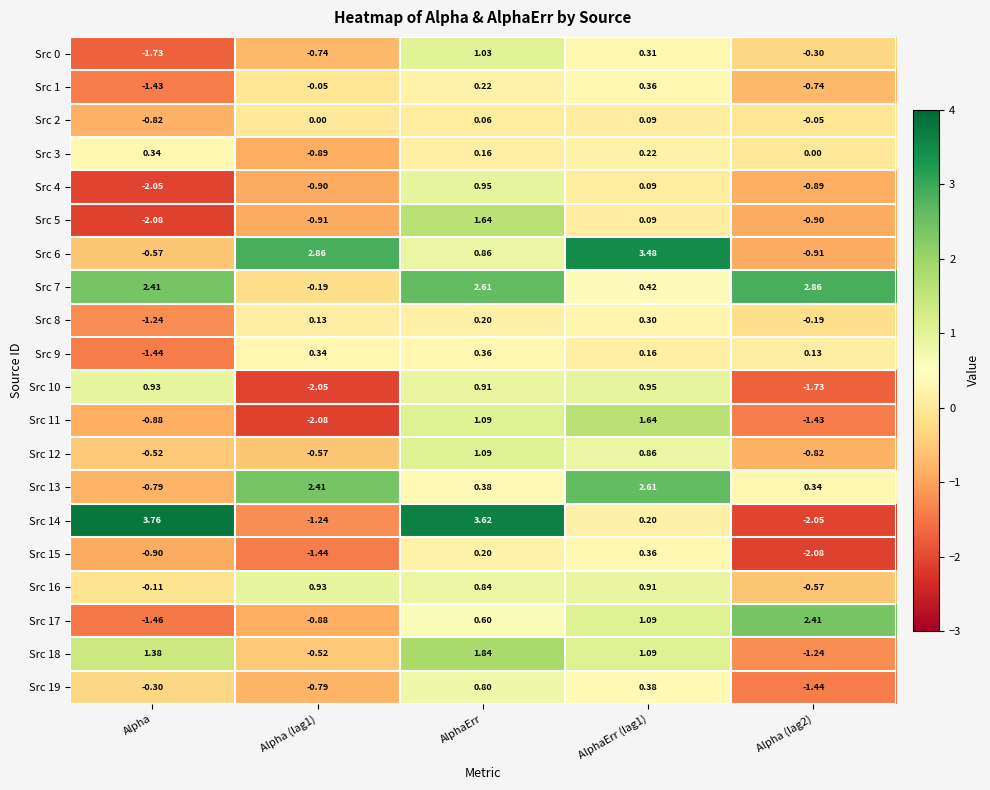

Which category has the highest value across all series?

Alpha